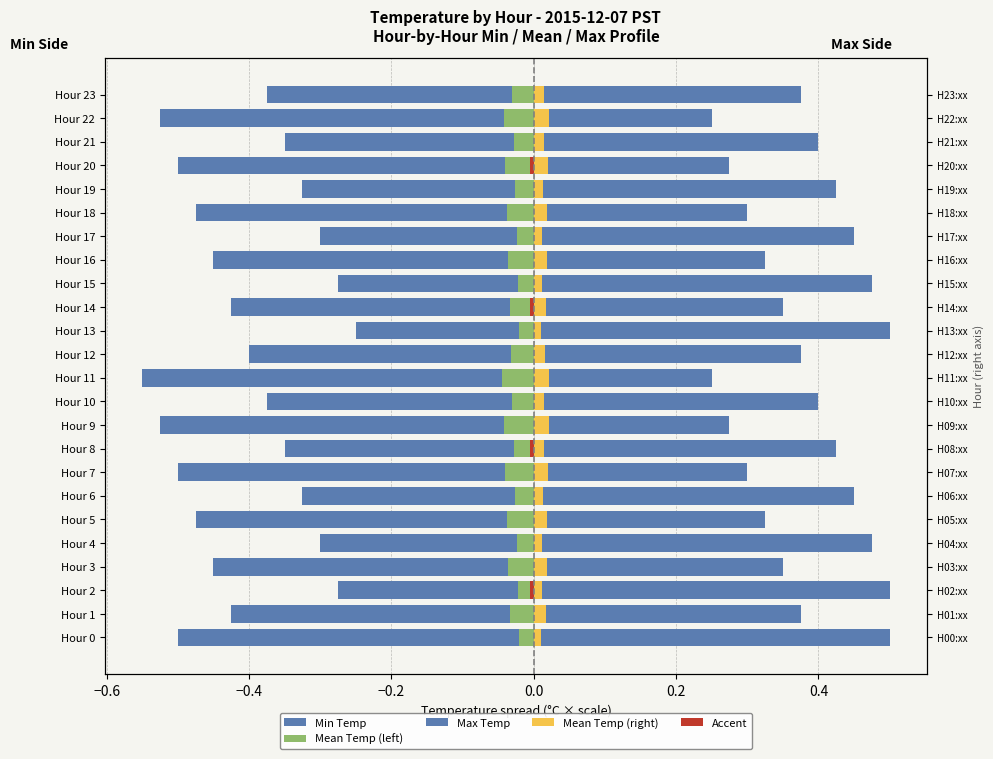

The Max Temp series shows 0.3 at Hour 0. True or false?

False